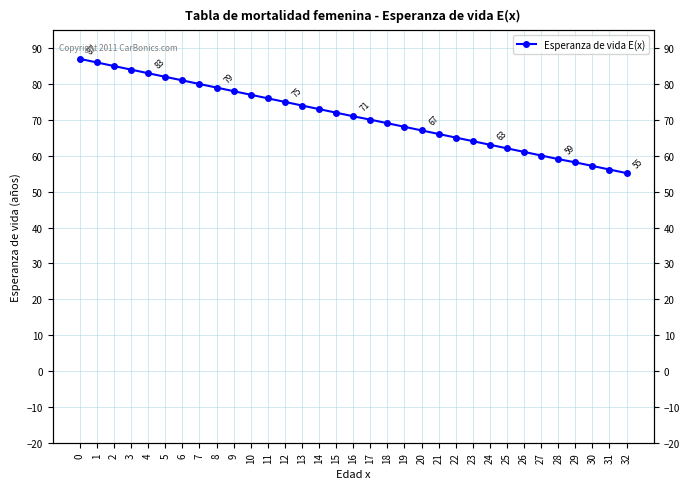

Where is the data nearest to the value 71?

16